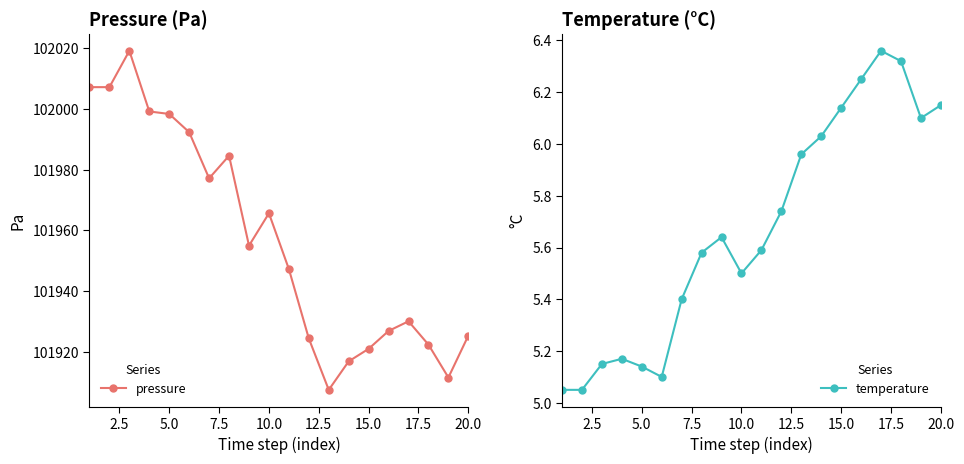

Where is pressure nearest to the value 101963?

10.0